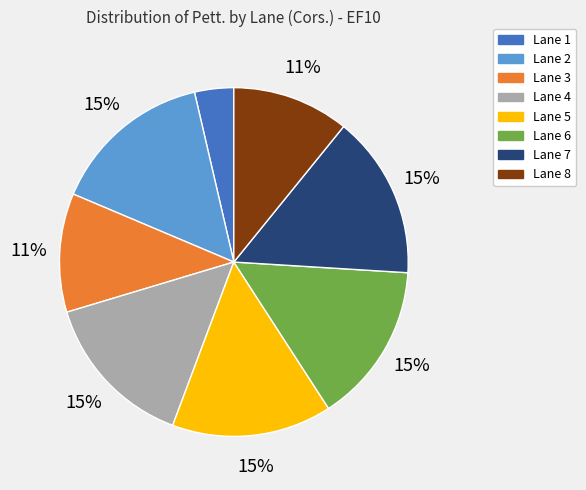

How many segments does this pie chart have?

8